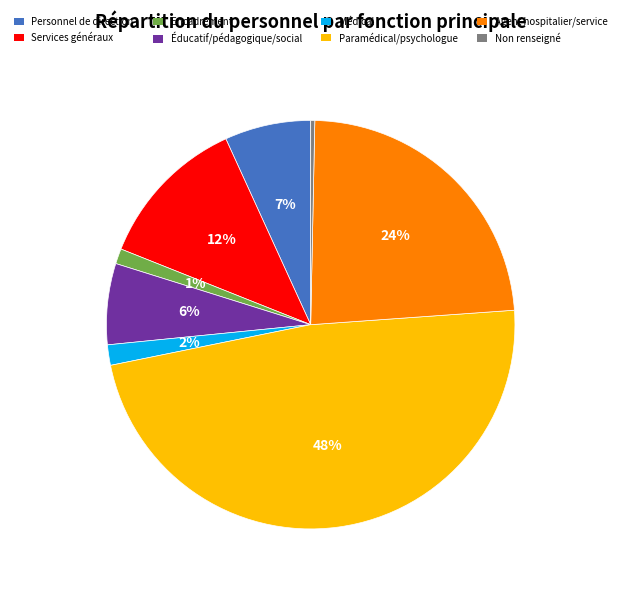

Is there a majority slice in this chart?

No